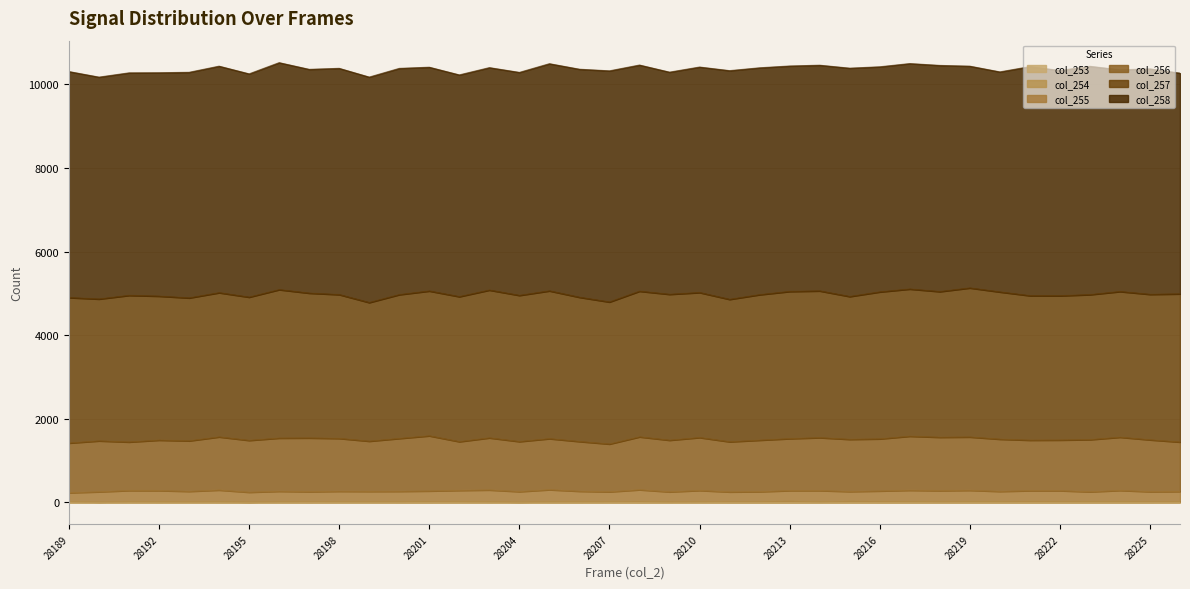

The value of col_257 at 28216 is 3515. True or false?

True